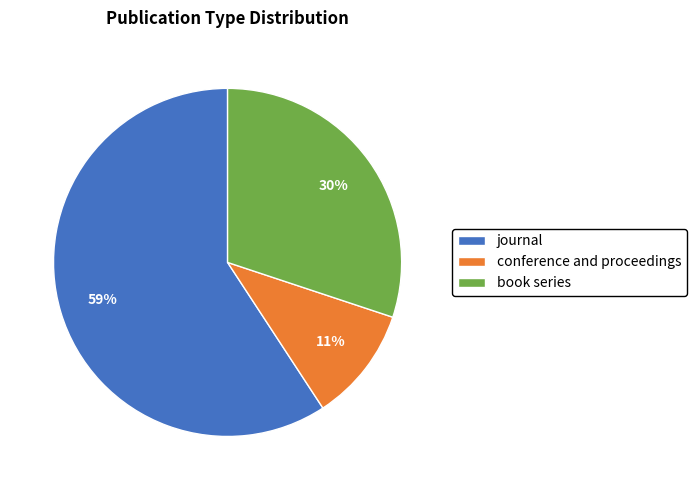

How many segments does this pie chart have?

3